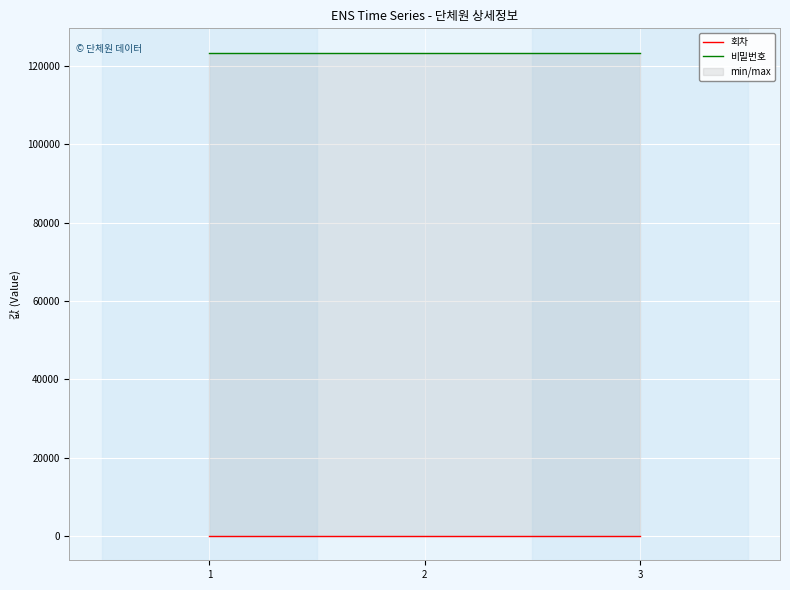

How many data points does each series have?

3